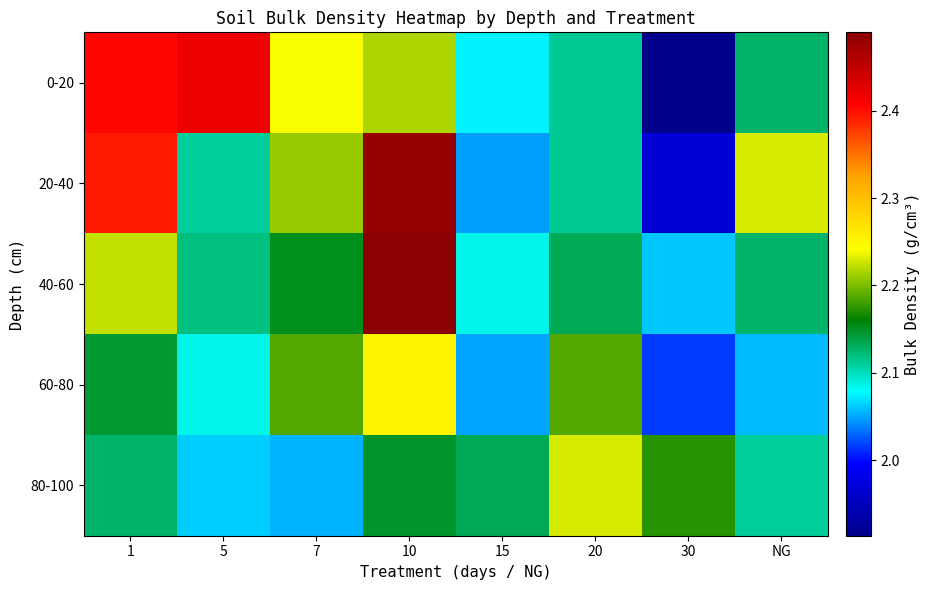

At which category is the sum across all series the highest?

10